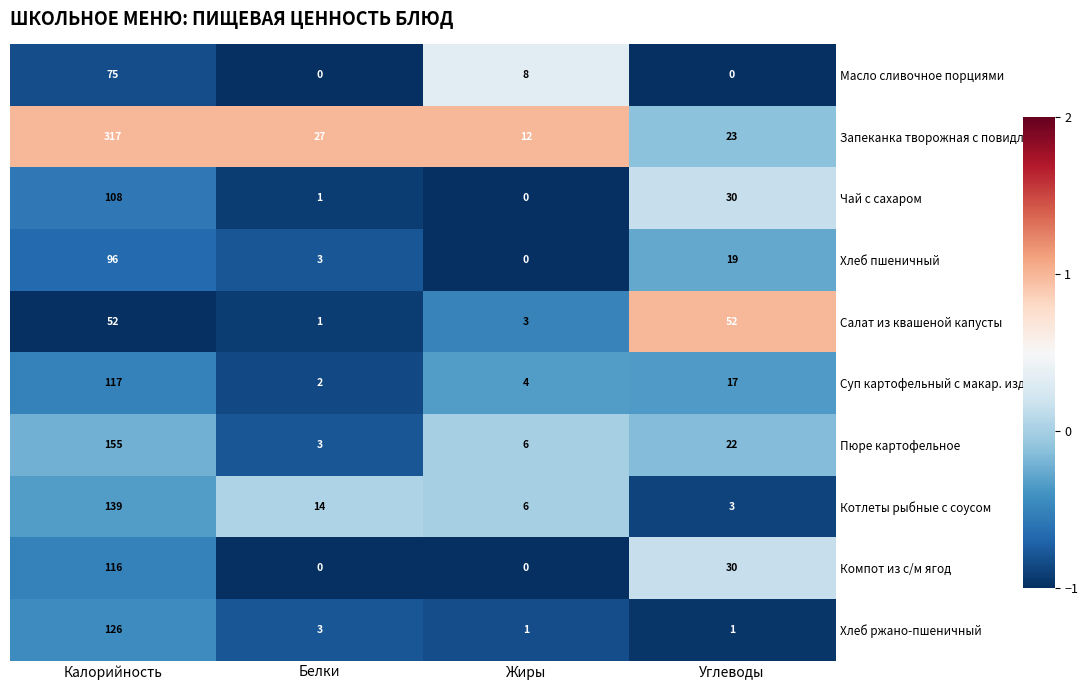

At which category is the sum across all series the highest?

Калорийность